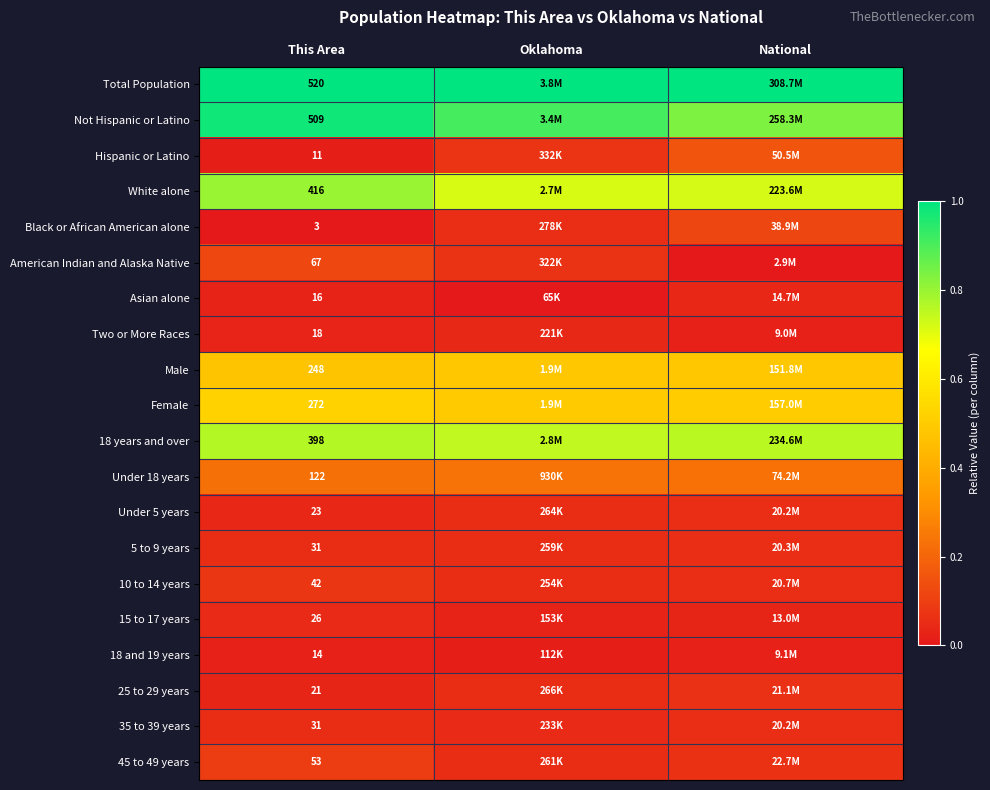

Which series has the largest range (max minus min)?

Not Hispanic or Latino